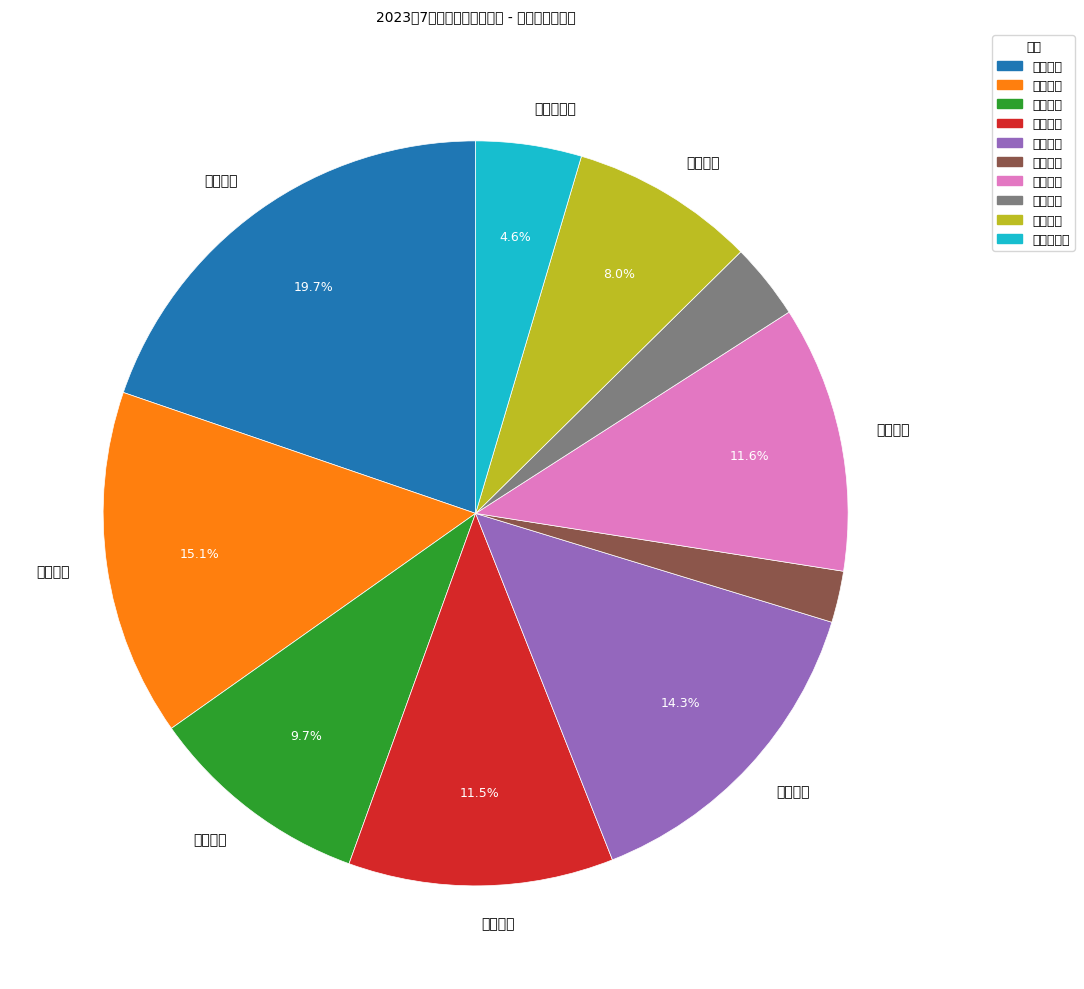

To the nearest percent, what is the difference between the largest and smallest slice percentages?

18%